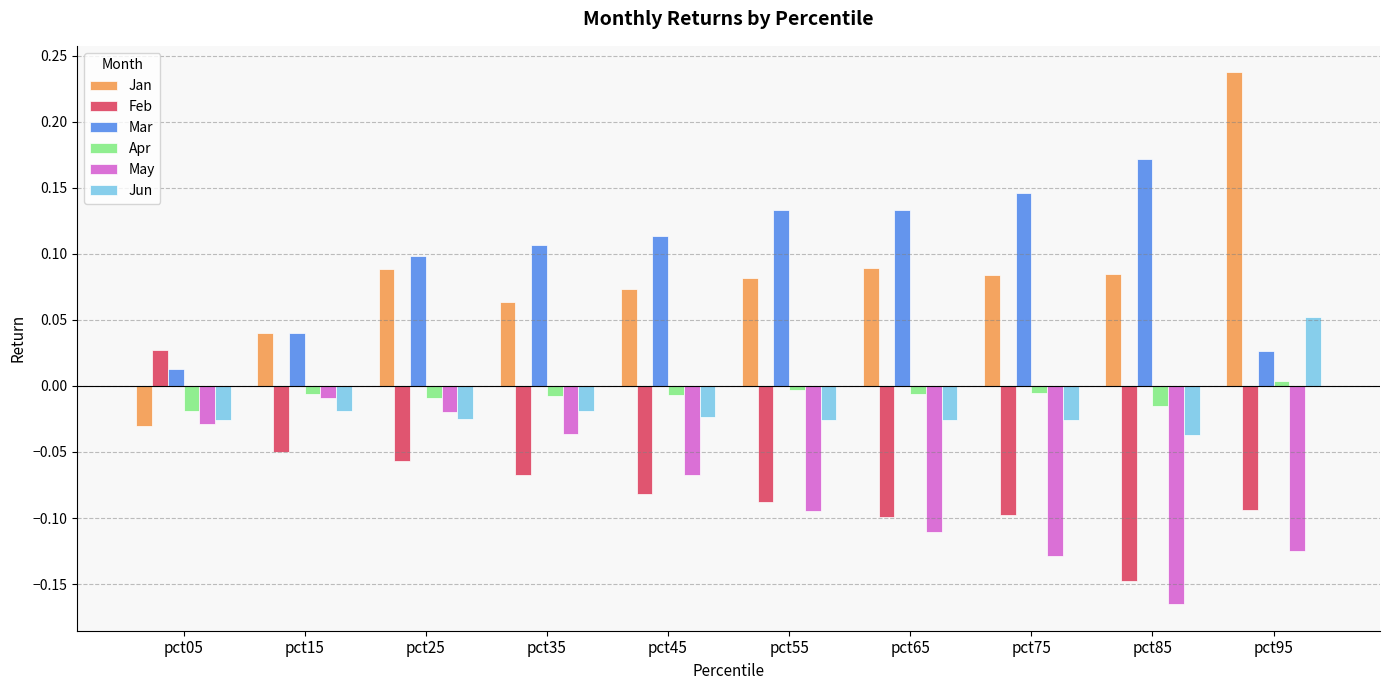

At how many categories does at least one series exceed 0?

10